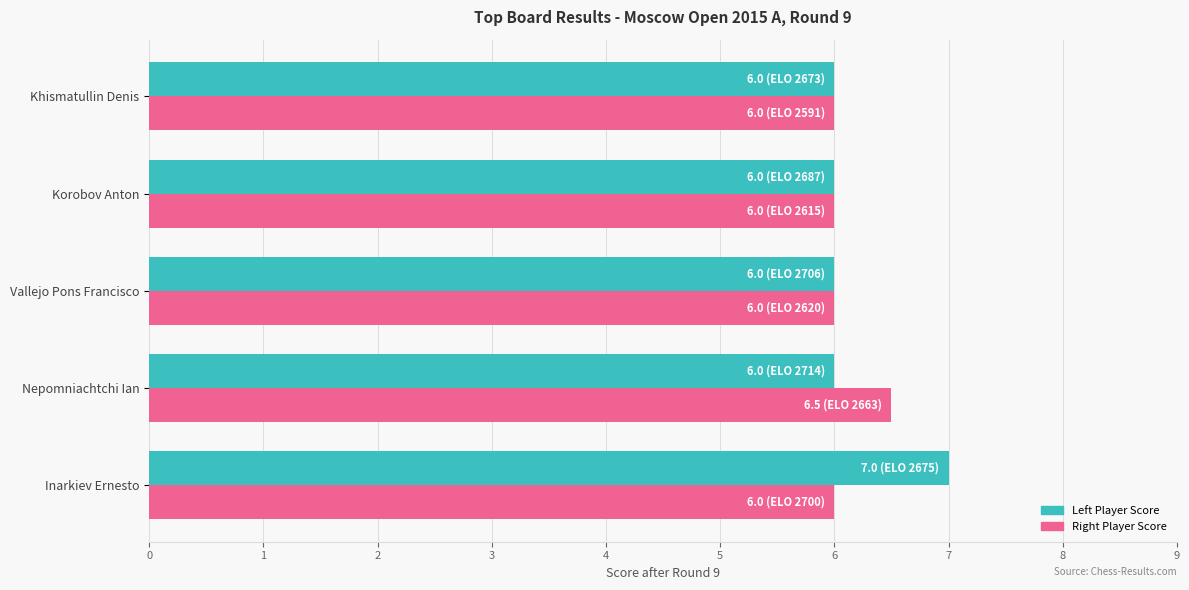

Which label corresponds to the largest value in the chart?

Inarkiev Ernesto